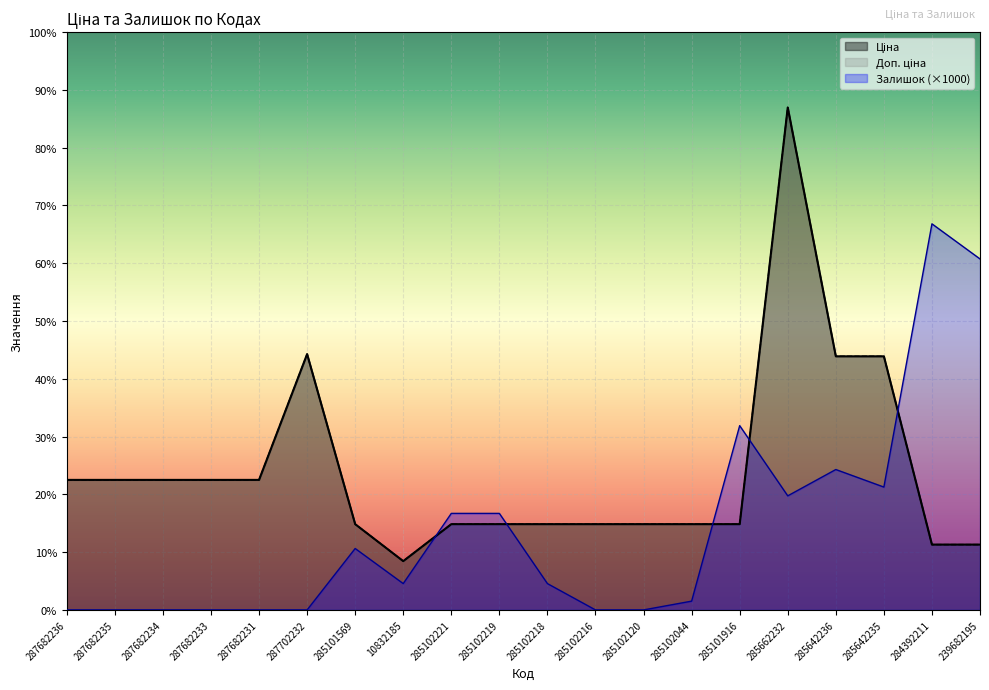

The value of Залишок at 285102216 is 27401.5. True or false?

False